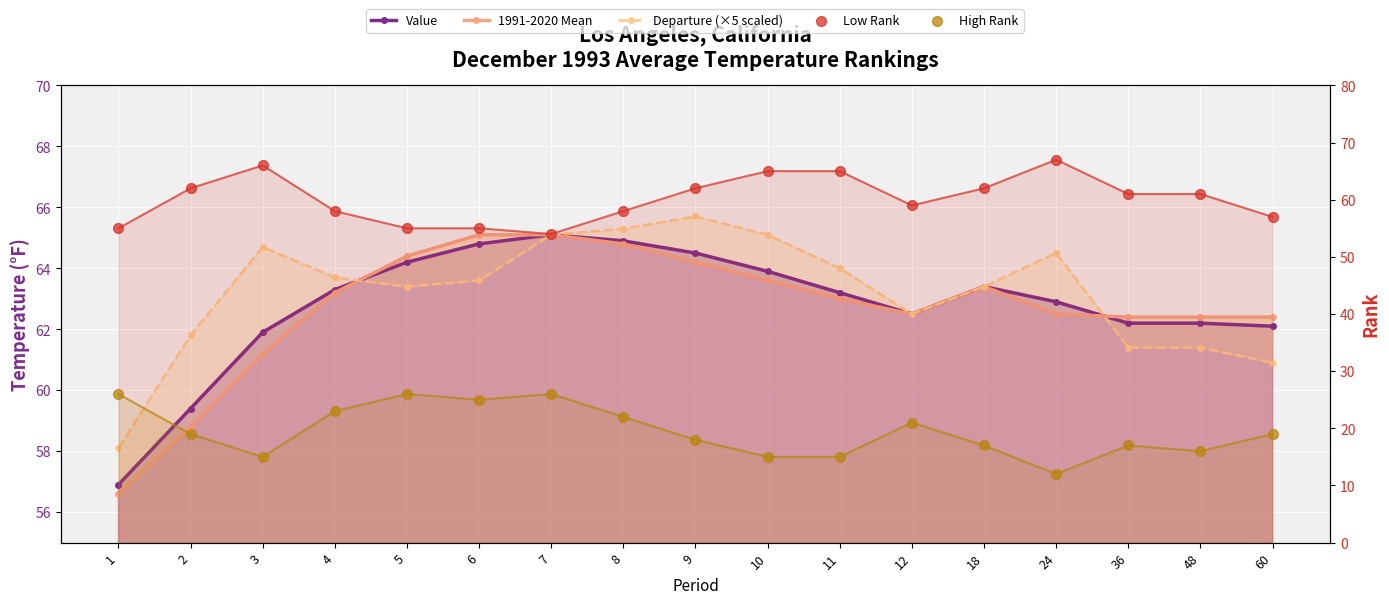

What are all the series names shown in the legend?

Value, 1991-2020 Mean, Departure (×5 scaled), Low Rank, High Rank